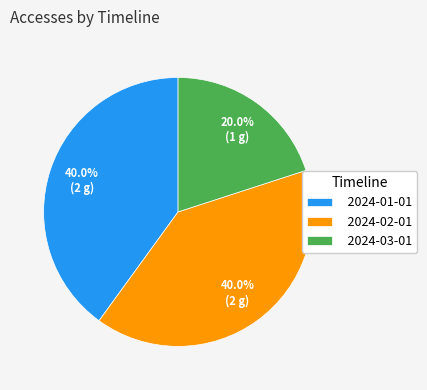

Which category has the smallest portion of the pie?

2024-03-01